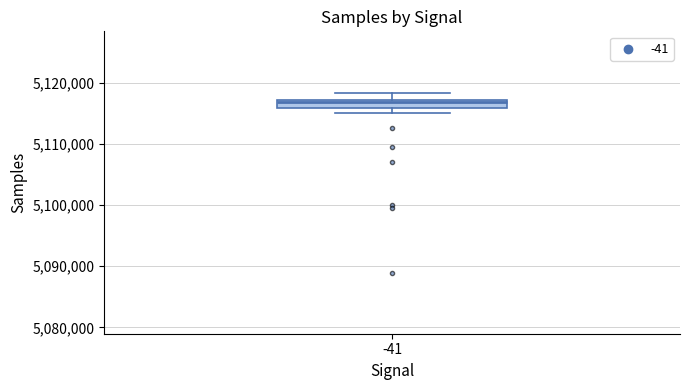

Where is the lower edge of the box at x = -41 on the y-axis? The values are not printed on the chart, so give them approximately, as read against the axis.

5116000